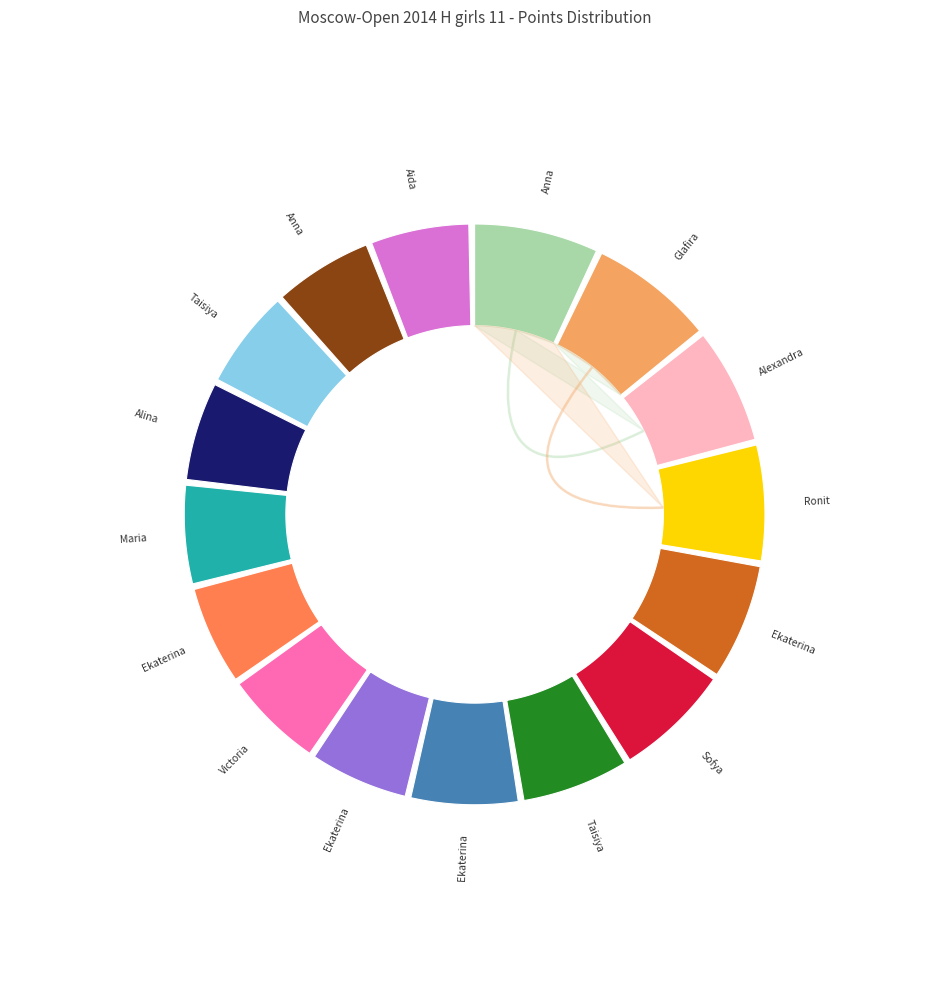

What percentage do Levicheva Ekaterina and Tukaeva Aida together represent?

12.5%